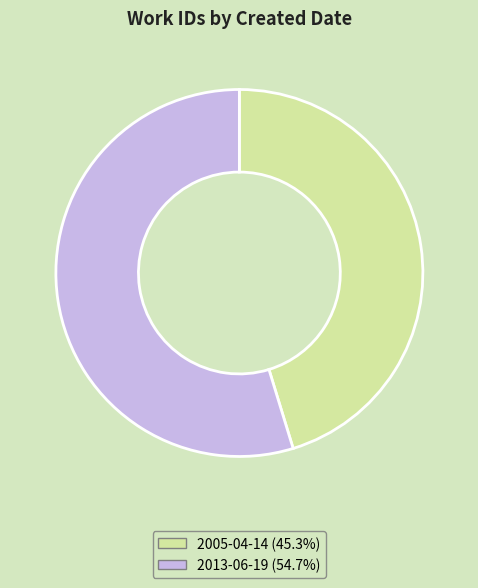

What is the smallest slice in the pie chart?

2005-04-14